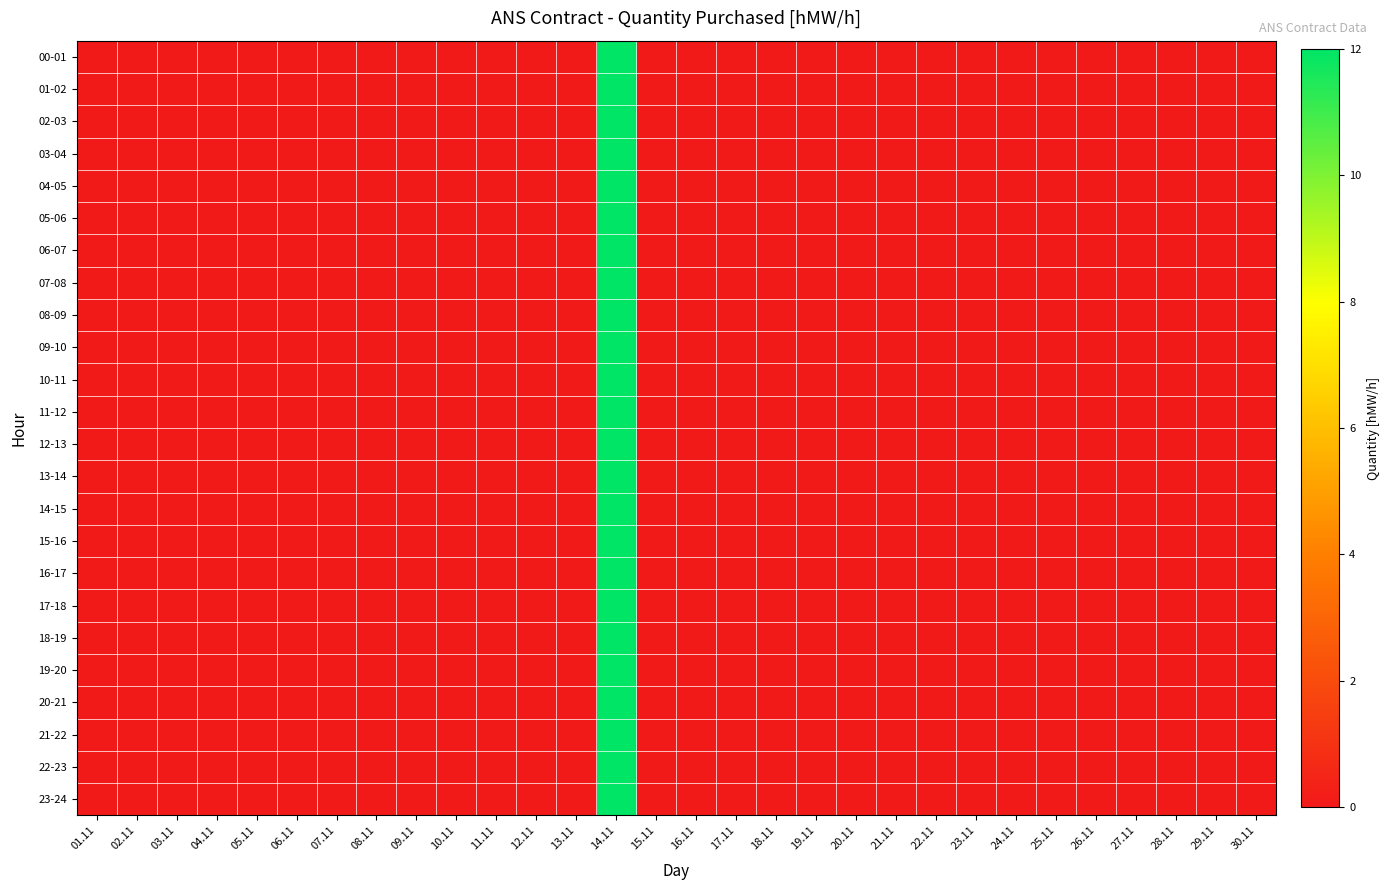

Between 21.11 and 29.11, which is larger?

21.11